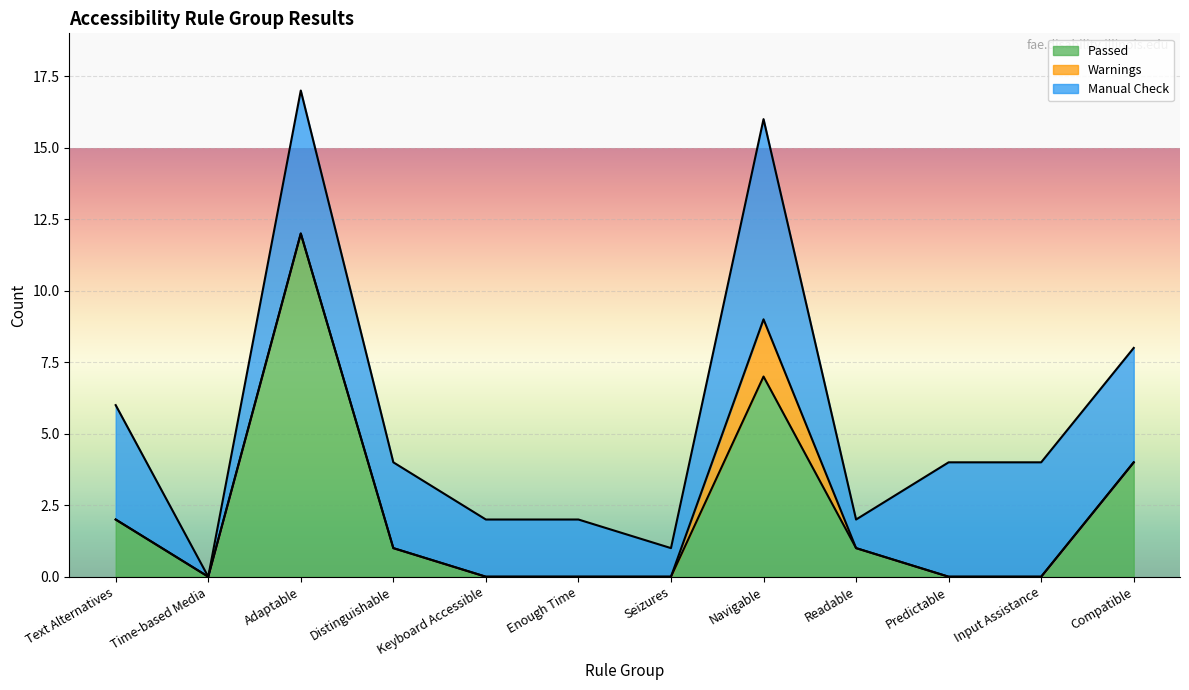

At which label does Warnings reach its peak?

Navigable